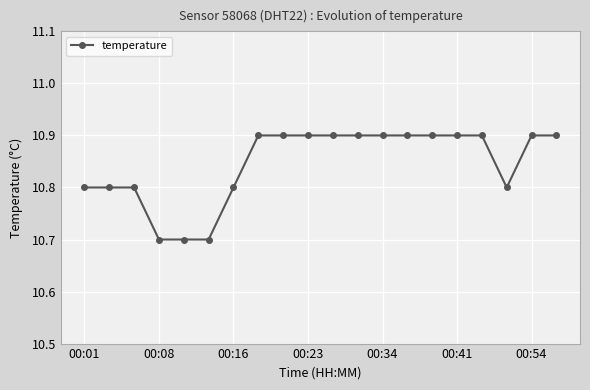

Count the values in the range 10 to 11.

20